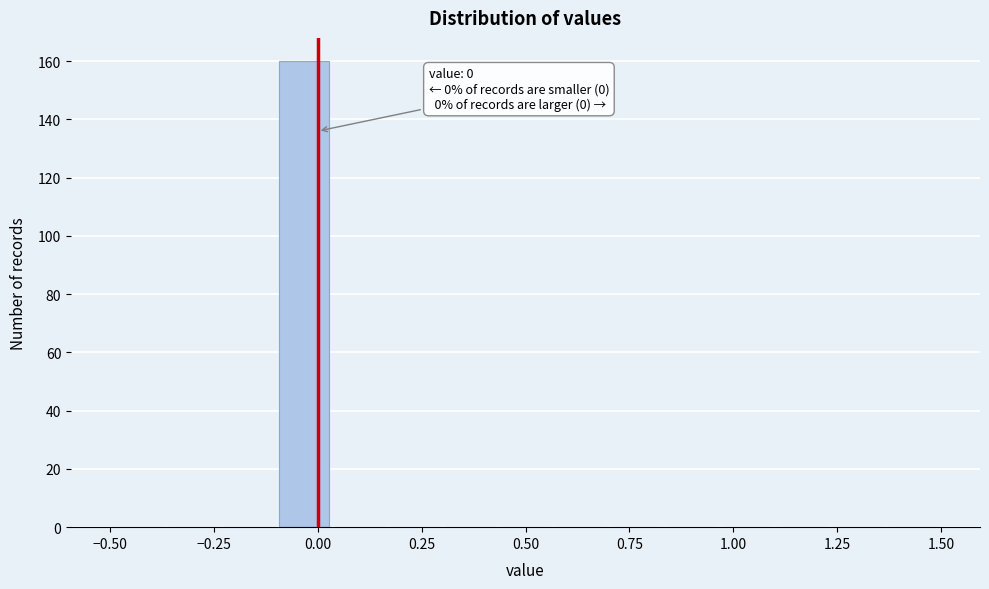

Around what value on the x-axis is the tallest bar? Give the approximate position of its centre, as read against the axis.

-0.05